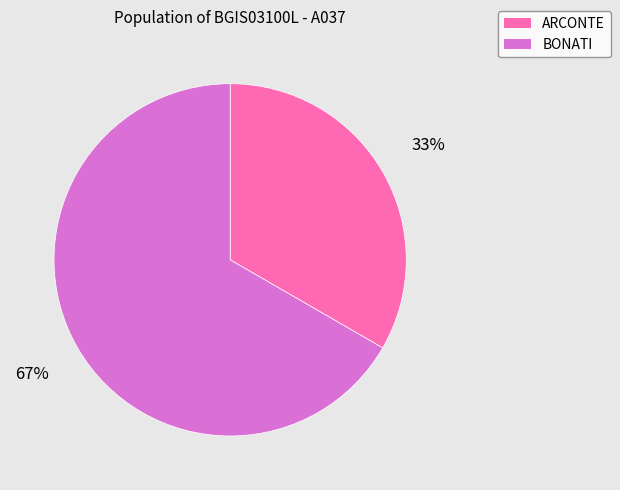

To the nearest percent, what is the combined percentage of ARCONTE and BONATI?

100%